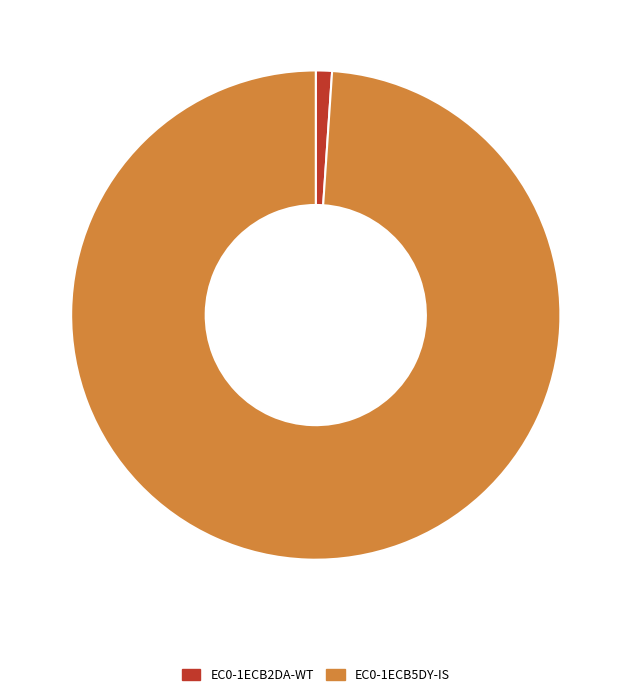

Which category has the smallest portion of the pie?

EC0-1ECB2DA-WT